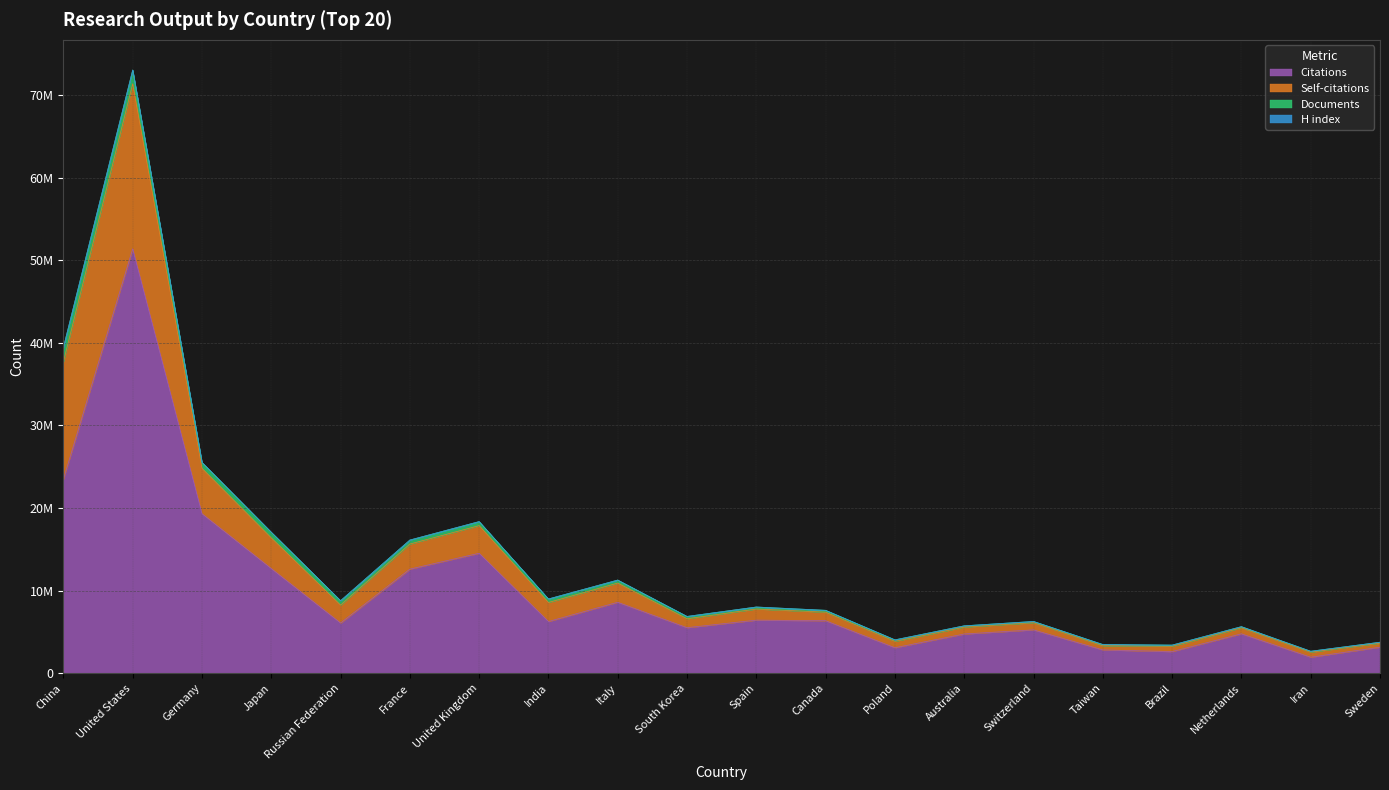

True or false: Citations and Self-citations intersect in this chart.

False